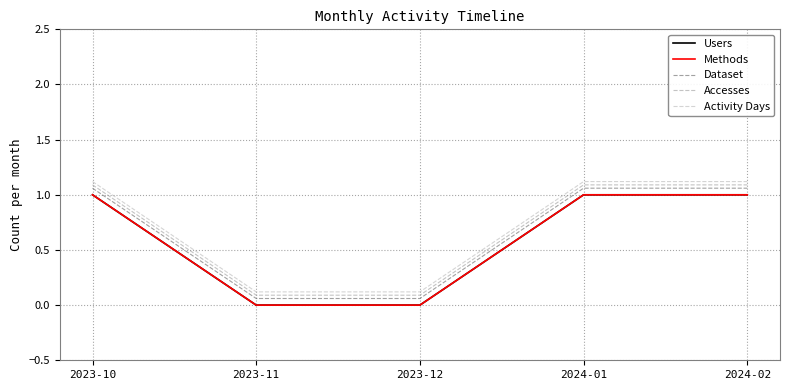

Reading left to right, list all the values displayed in this chart.

Users: 1.0	0.0	0.0	1.0	1.0
Methods: 1.0	0.0	0.0	1.0	1.0
Dataset: 1.1	0.1	0.1	1.1	1.1
Accesses: 1.1	0.1	0.1	1.1	1.1
Activity Days: 1.1	0.1	0.1	1.1	1.1